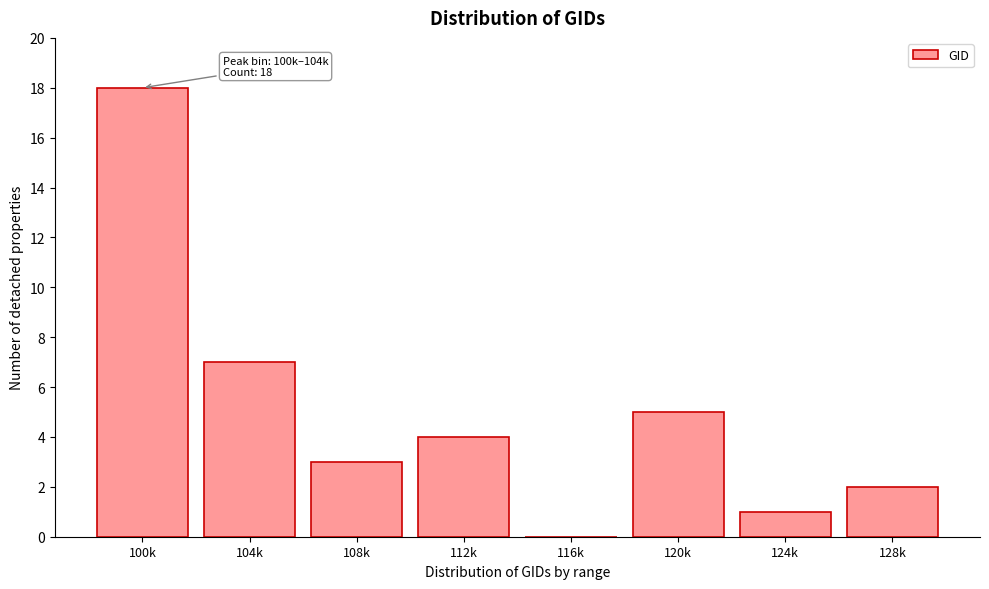

Reading left to right, what are all the values shown in this chart?

100k=18	104k=7	108k=3	112k=4	116k=0	120k=5	124k=1	128k=2